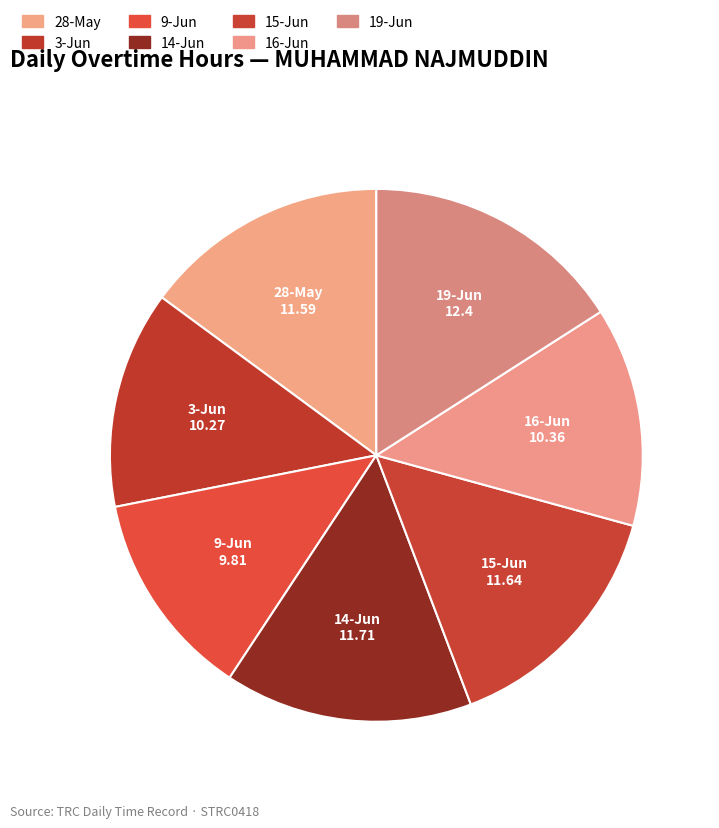

Which category has the smallest portion of the pie?

9-Jun